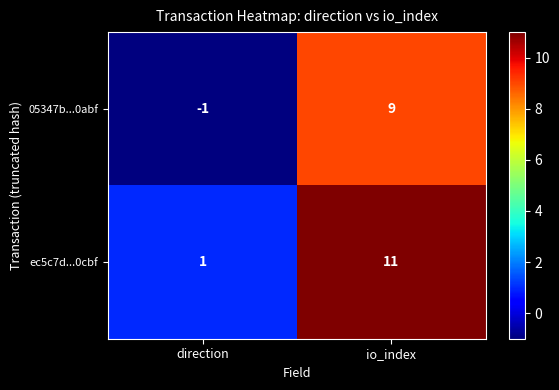

Reading left to right, extract all data points from this chart.

05347b...0abf: direction=-1	io_index=9
ec5c7d...0cbf: direction=1	io_index=11